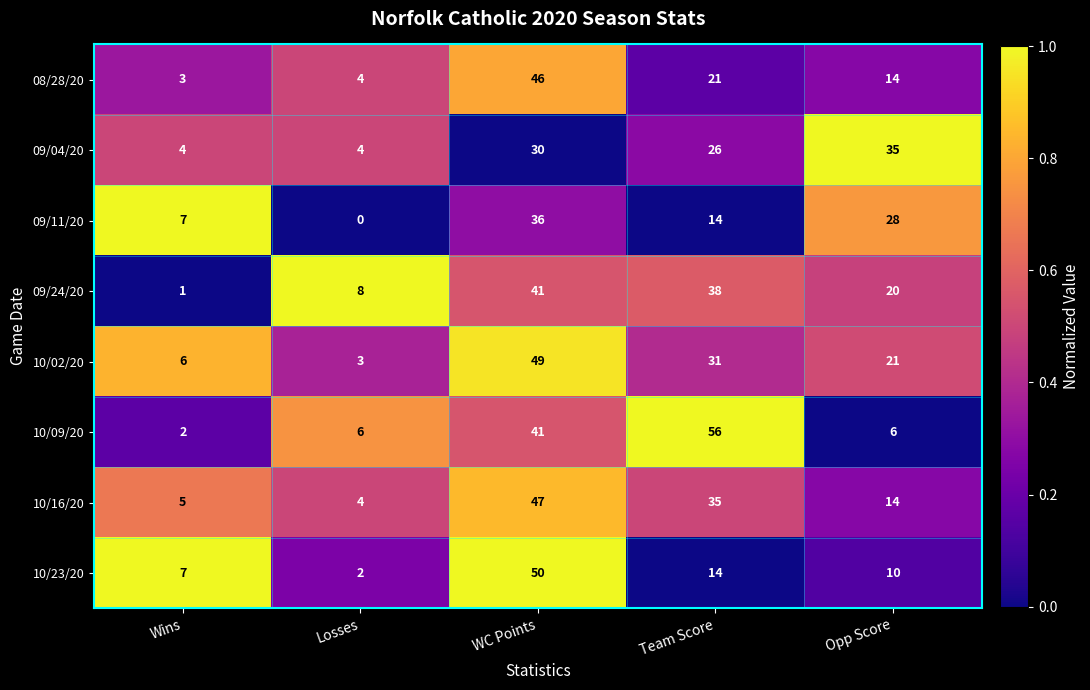

What is the total value across all series at Opp Score?

148